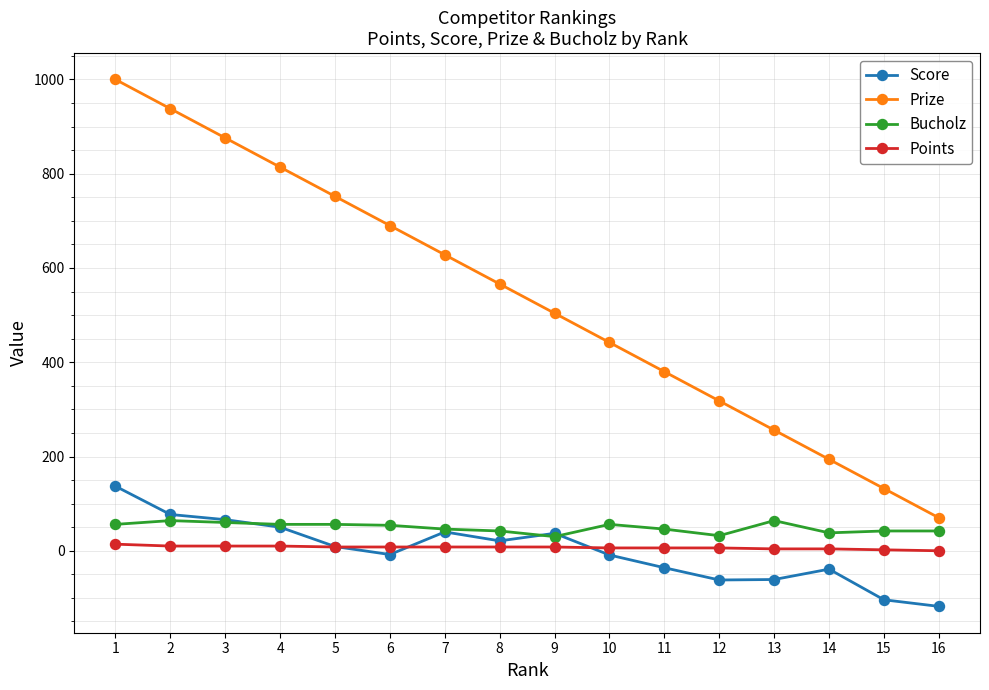

Which series has the largest range (max minus min)?

Prize